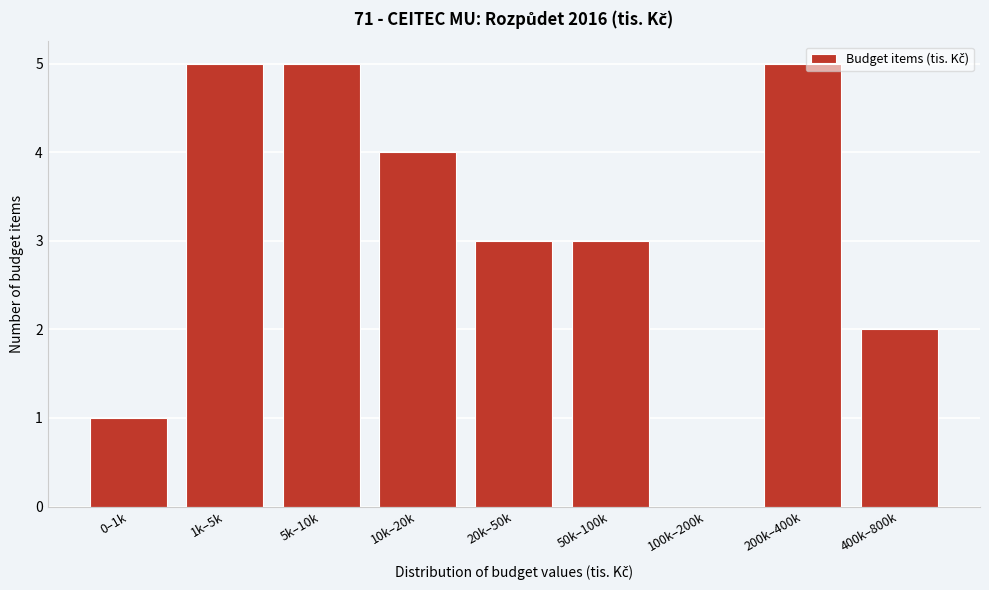

What is the greatest value displayed?

5